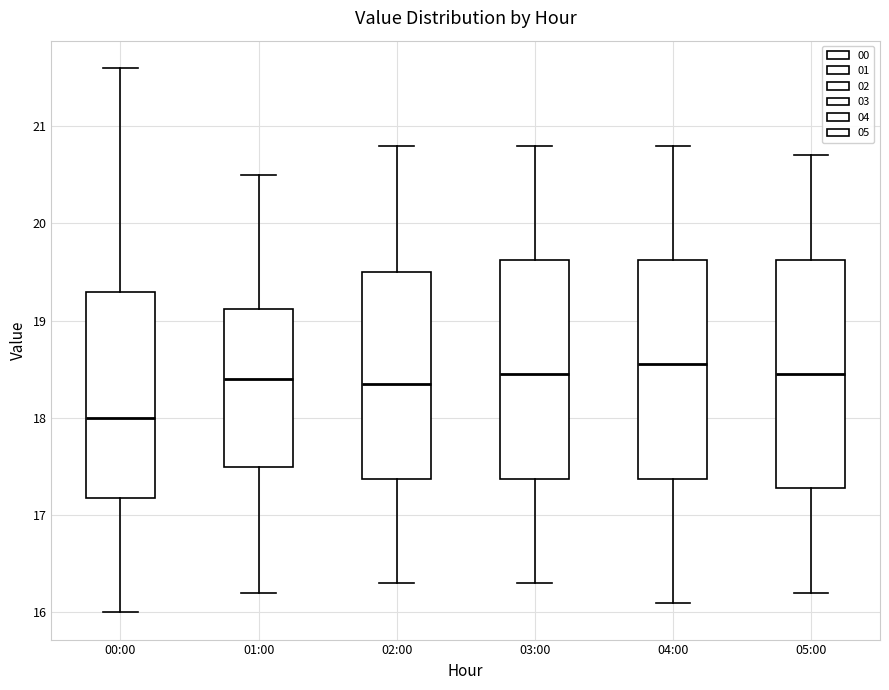

Where does the lower whisker of the box for 02:00 end on the y-axis? The values are not printed on the chart, so give them approximately, as read against the axis.

16.3